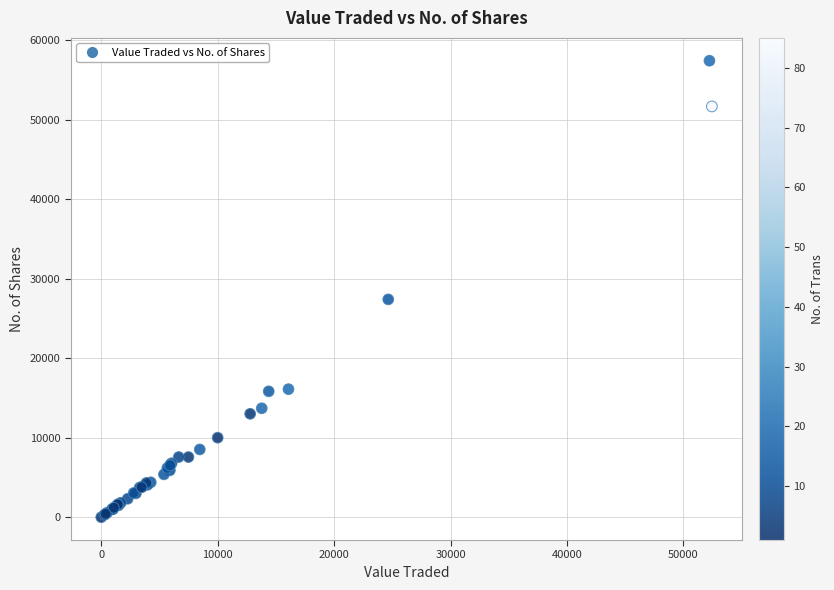

What Y value in the scatter plot is closest to 28698?

27387